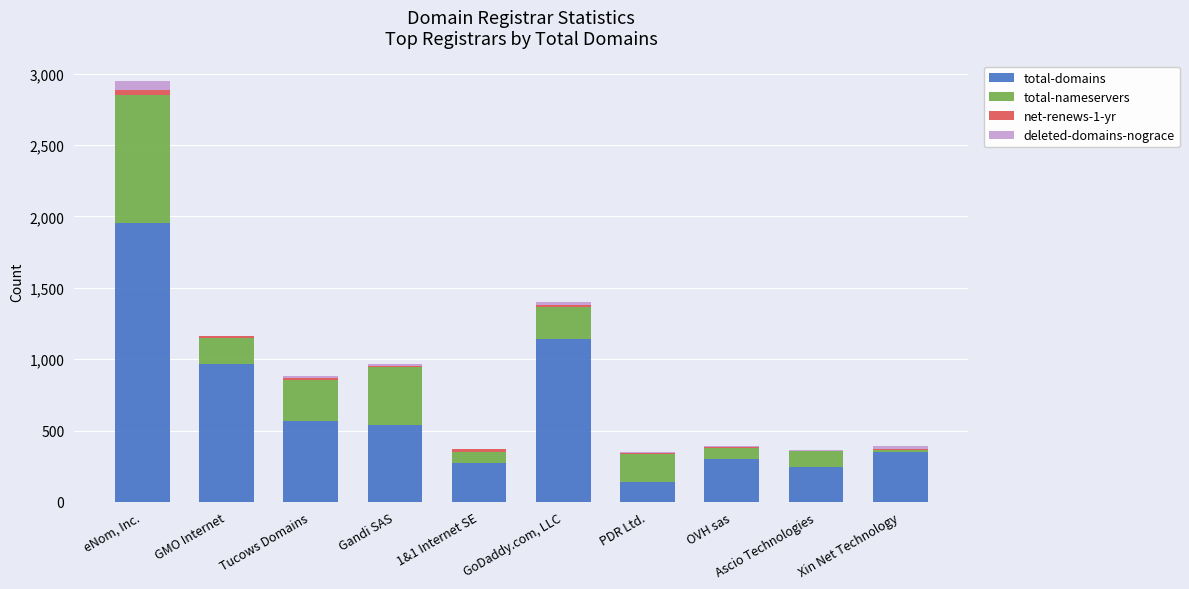

What is the total value across all series at Xin Net Technology?

389